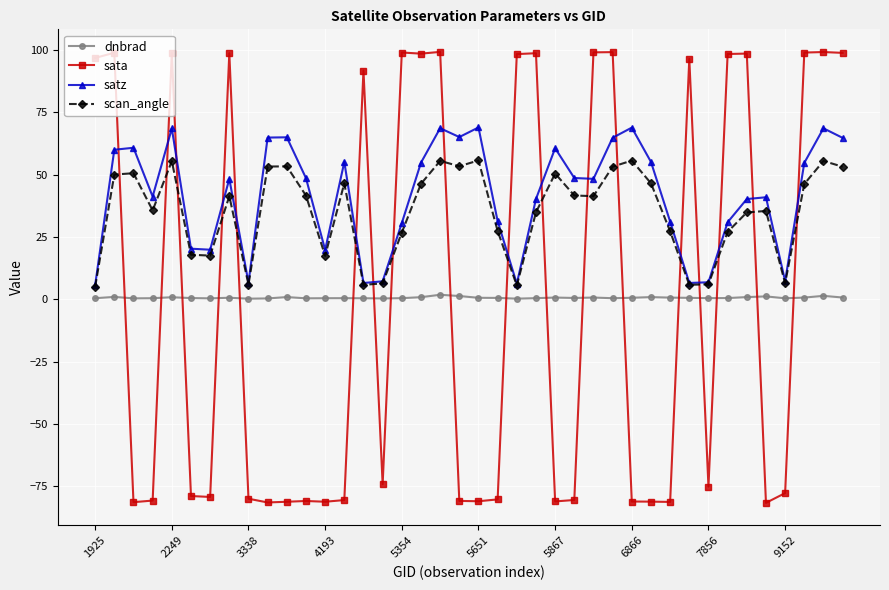

What is the value of the scan_angle point at the 39th from the left?

55.4